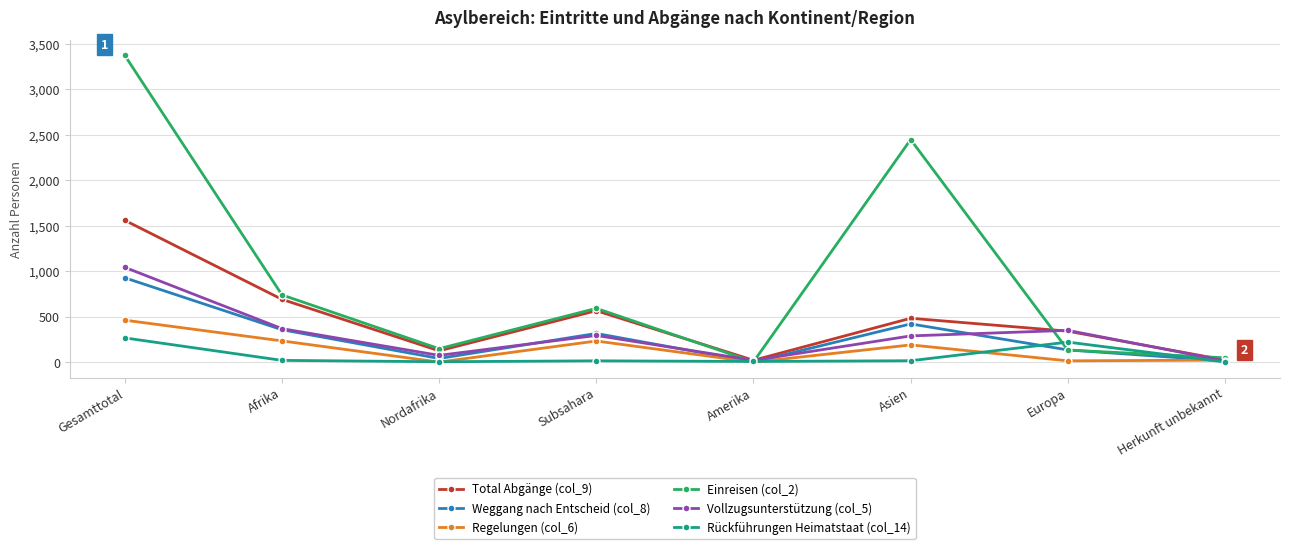

Is the value of Einreisen (col_2) at Gesamttotal greater than the value of Vollzugsunterstützung (col_5) at Amerika?

Yes